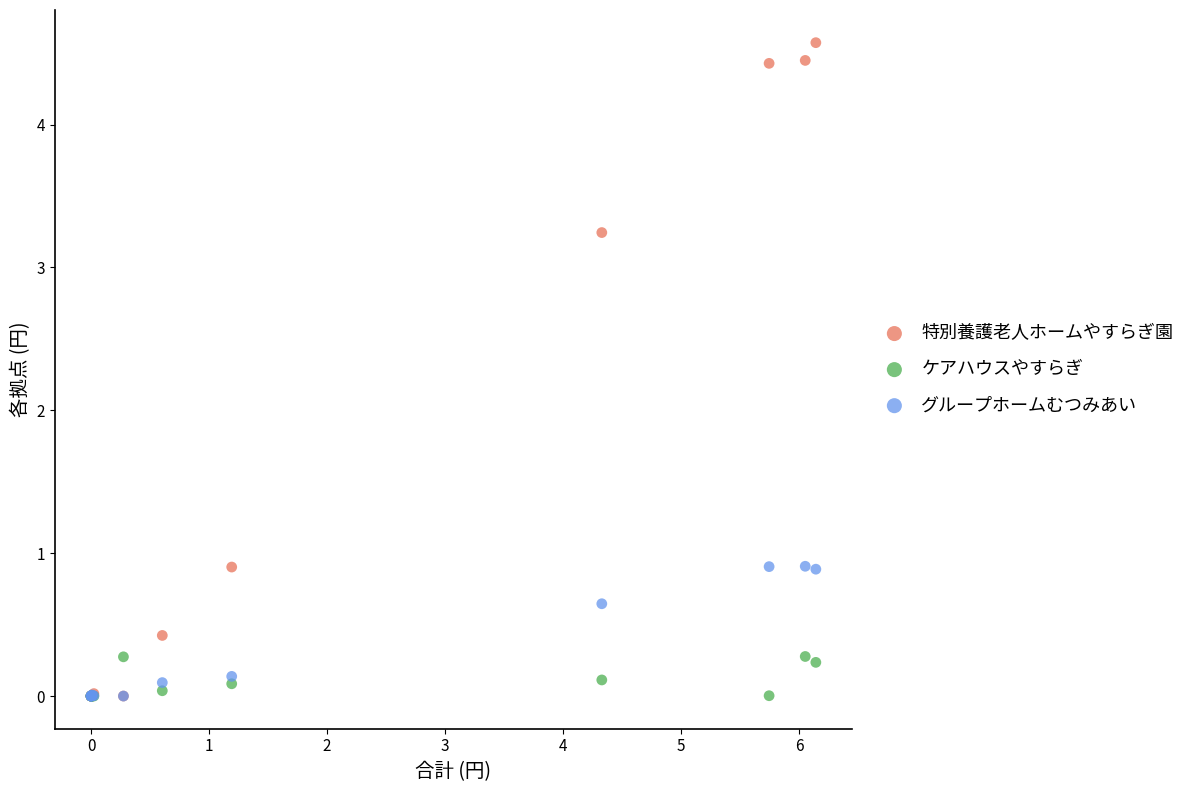

What are all the series names shown in the legend?

特別養護老人ホームやすらぎ園, ケアハウスやすらぎ, グループホームむつみあい